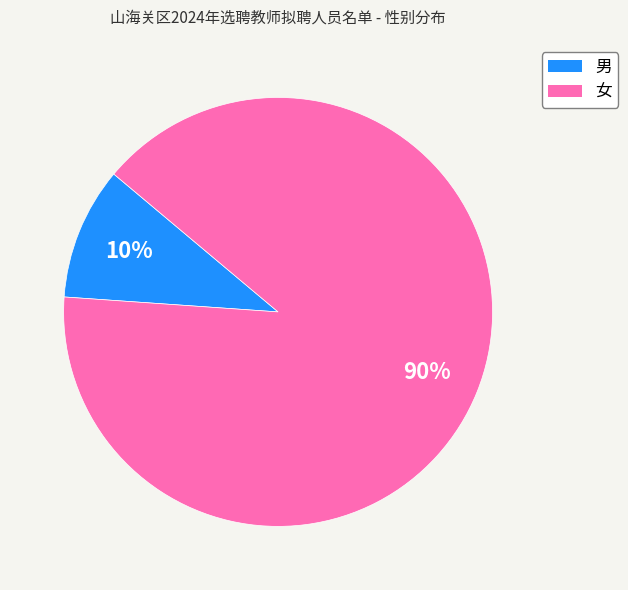

To the nearest percent, what portion does 女 represent?

90%